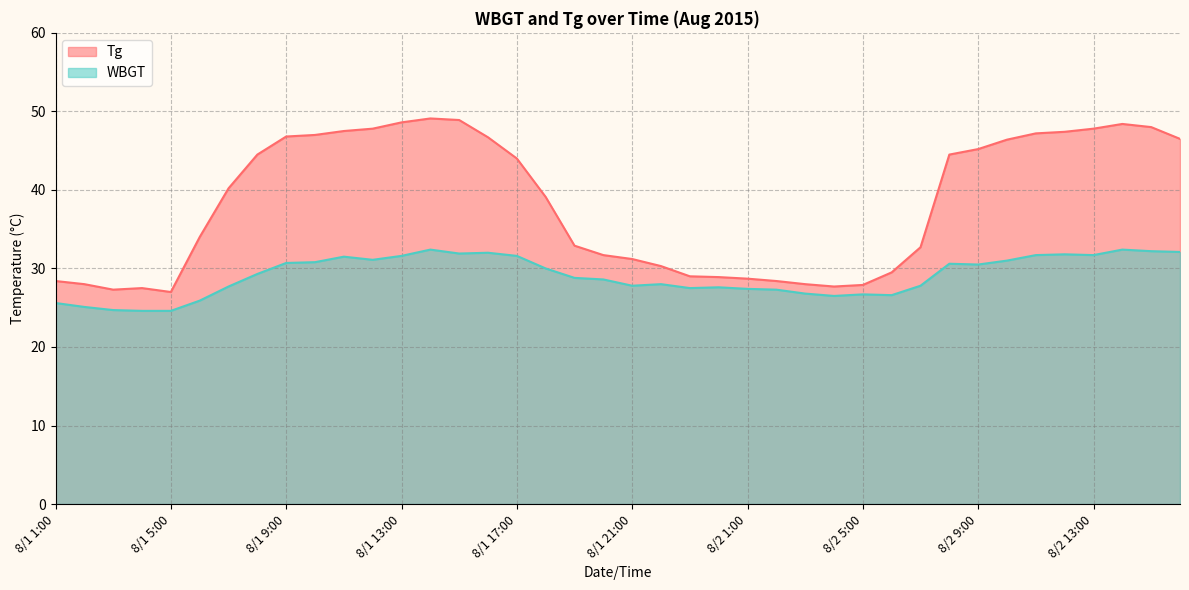

List the series in order of their overall mean, lowest first.

WBGT, Tg